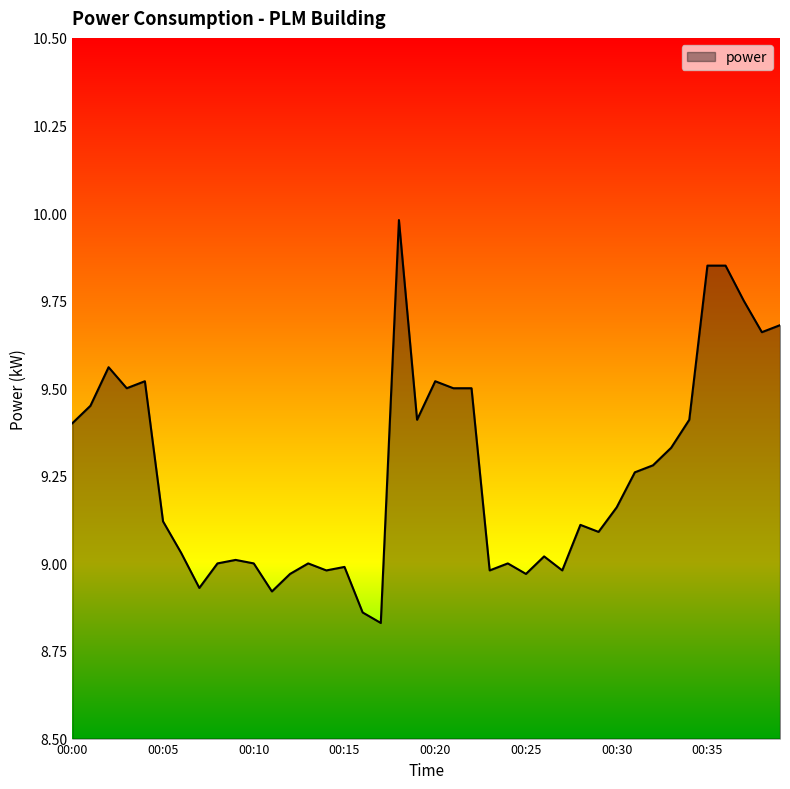

Does the chart display data point markers on the line(s)?

No